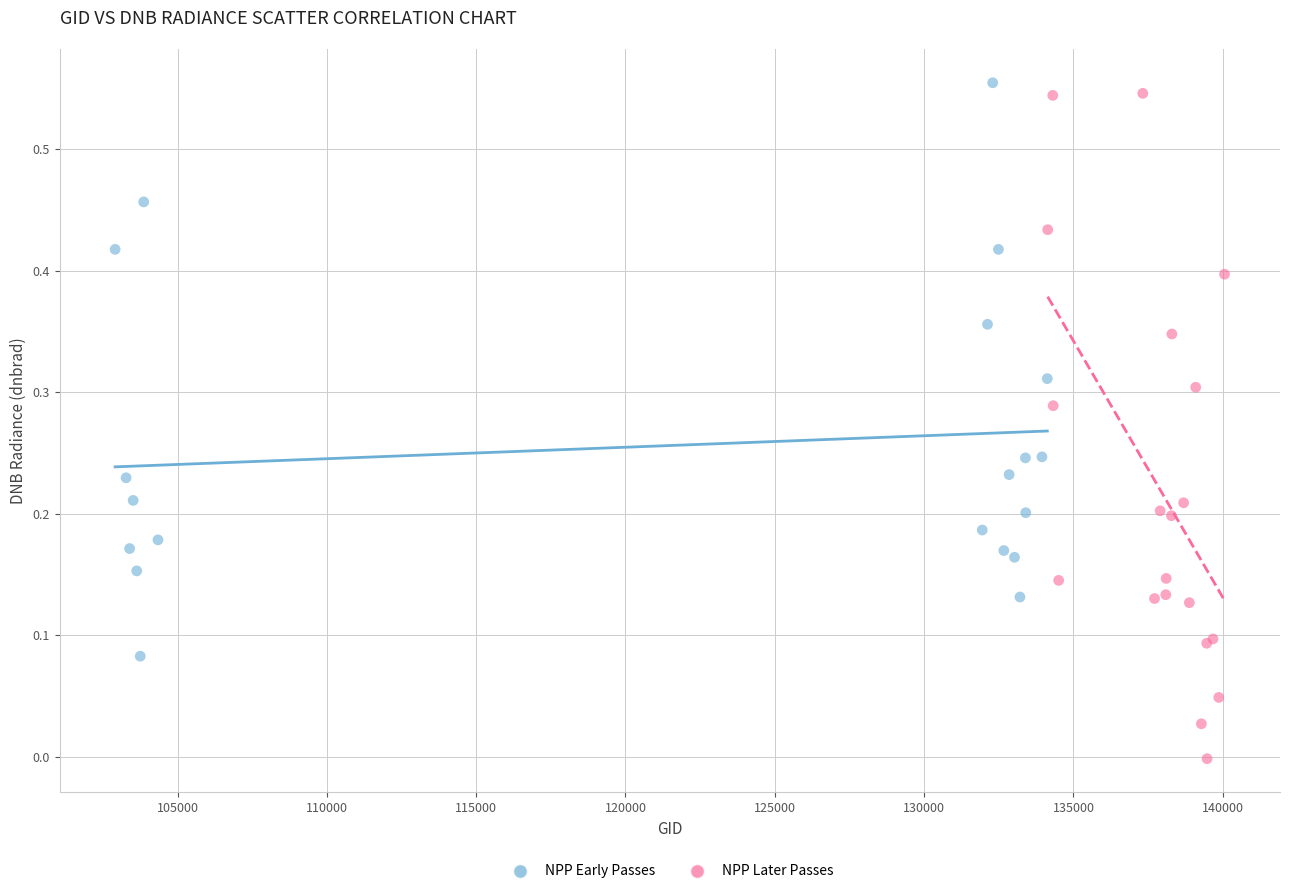

Which series contains the lowest Y value?

NPP Later Passes